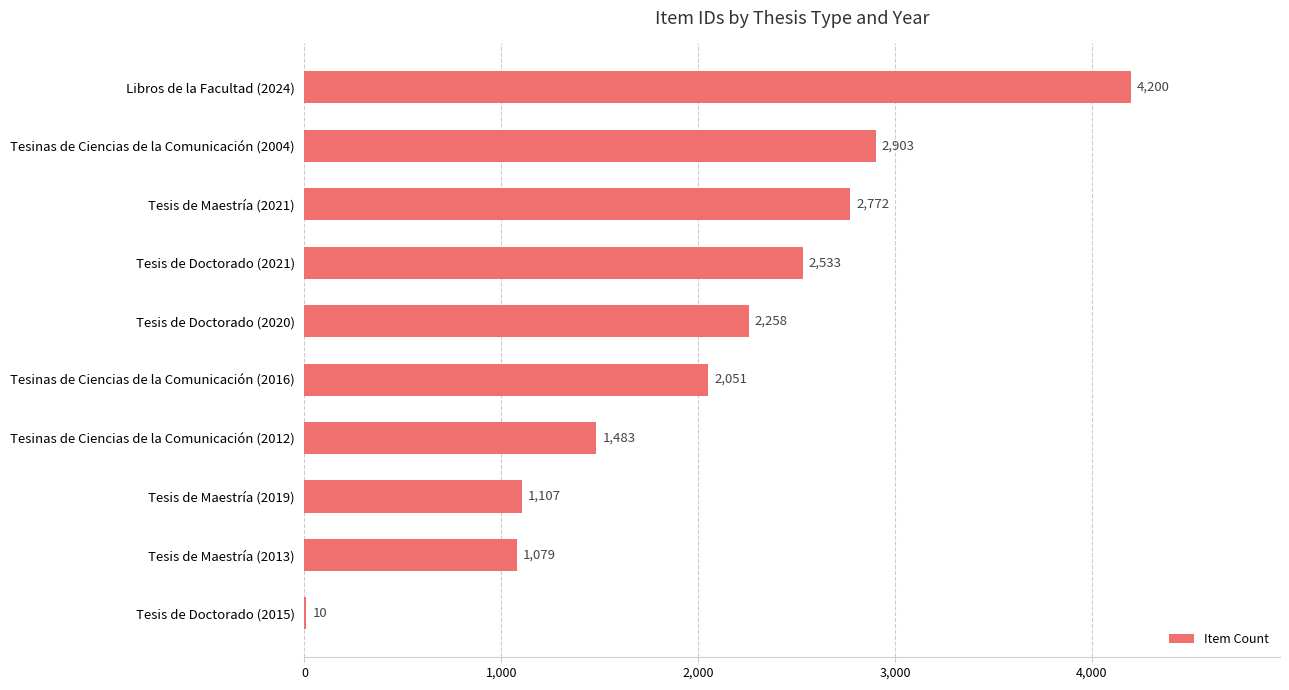

What is the sum of the values at Tesinas de Ciencias de la Comunicación (2004) and Tesis de Maestría (2021)?

5675